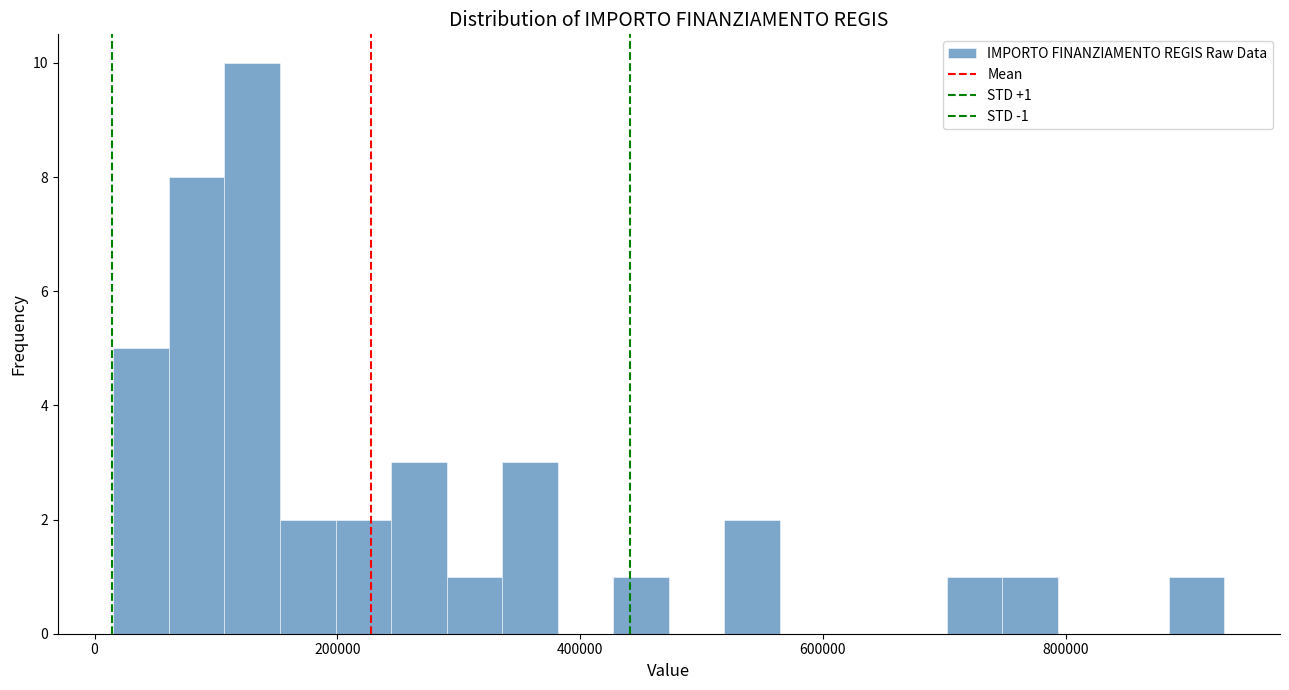

Around what value on the x-axis is the tallest bar? Give the approximate position of its centre, as read against the axis.

120000